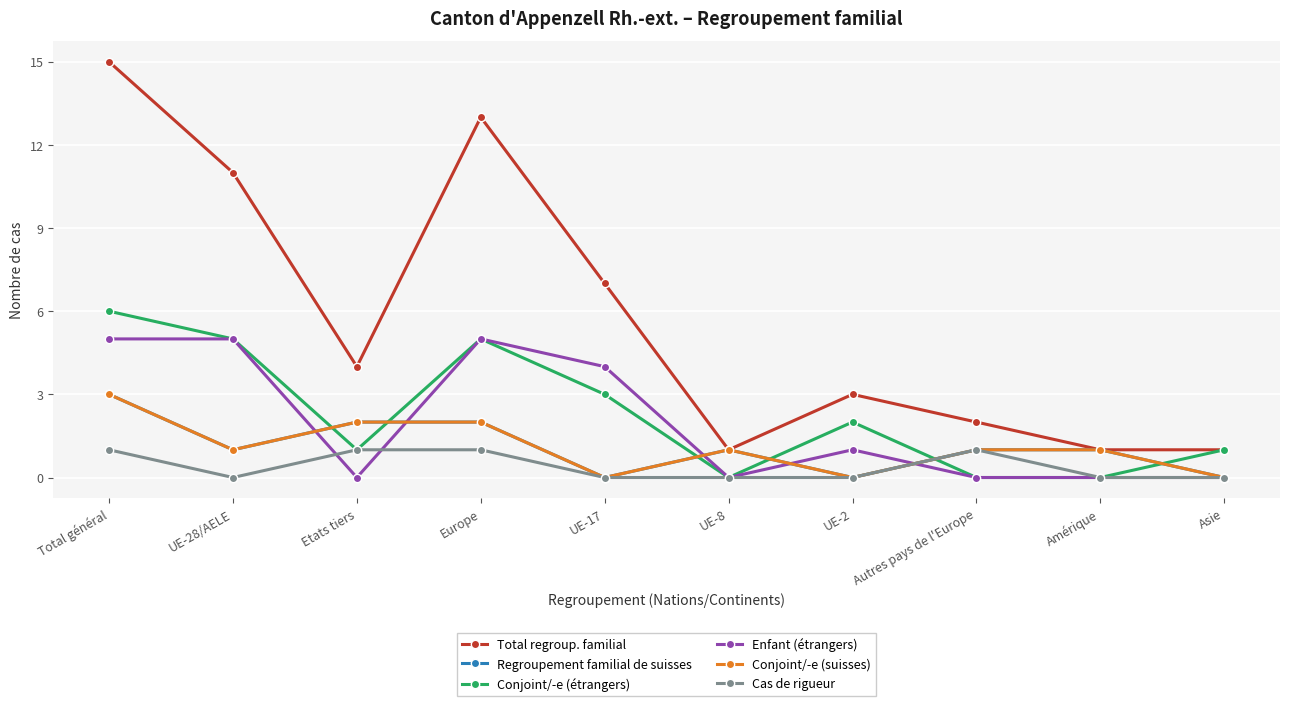

What is the value of the Conjoint/-e (suisses) point at the 1st from the left?

3